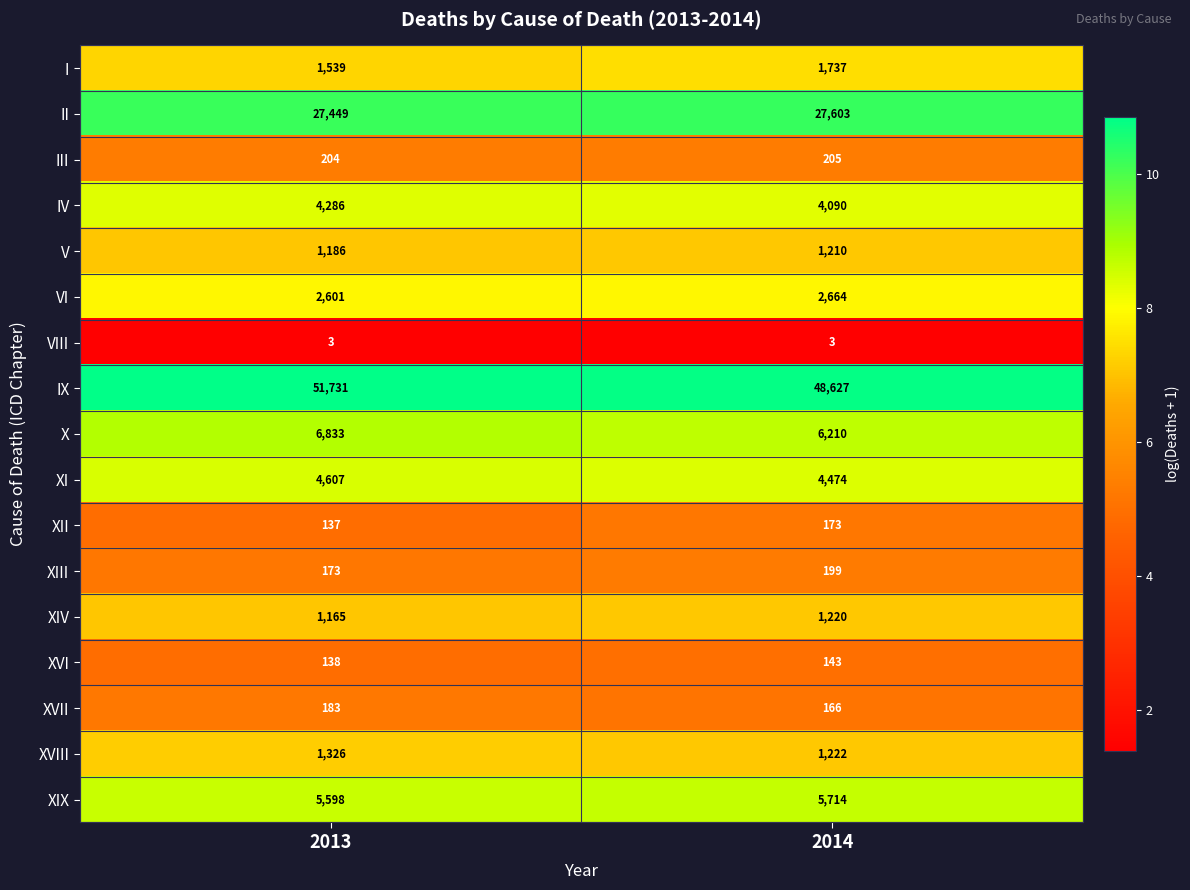

Which series changed the most between 2013 and 2014?

IX